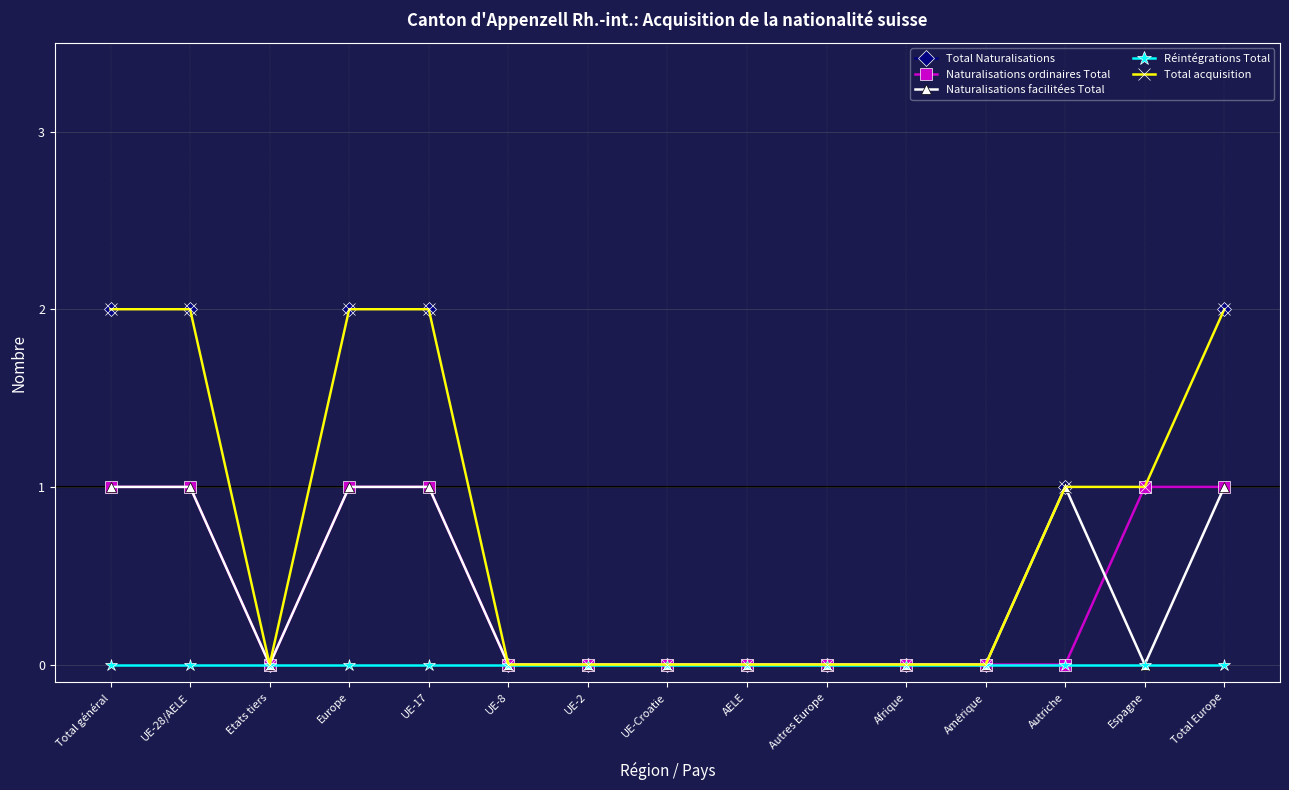

What is the label of the 10th point from the right?

UE-8